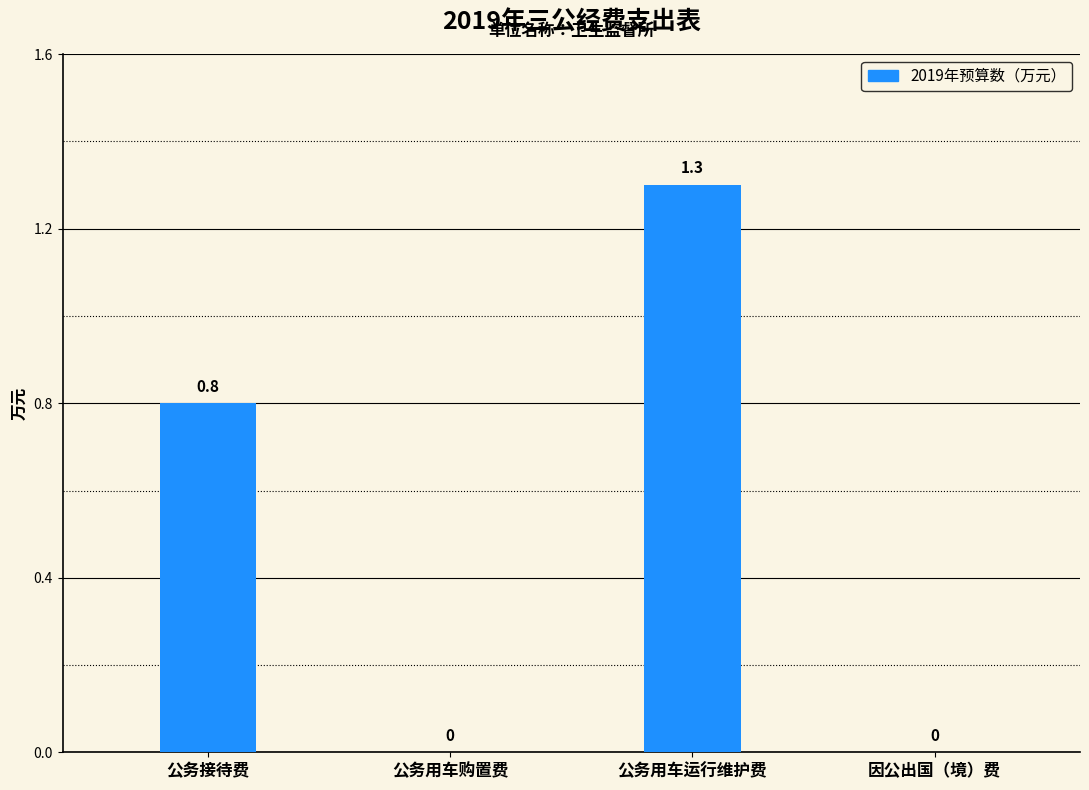

True or false: the data shows 0.8 at 公务接待费.

True